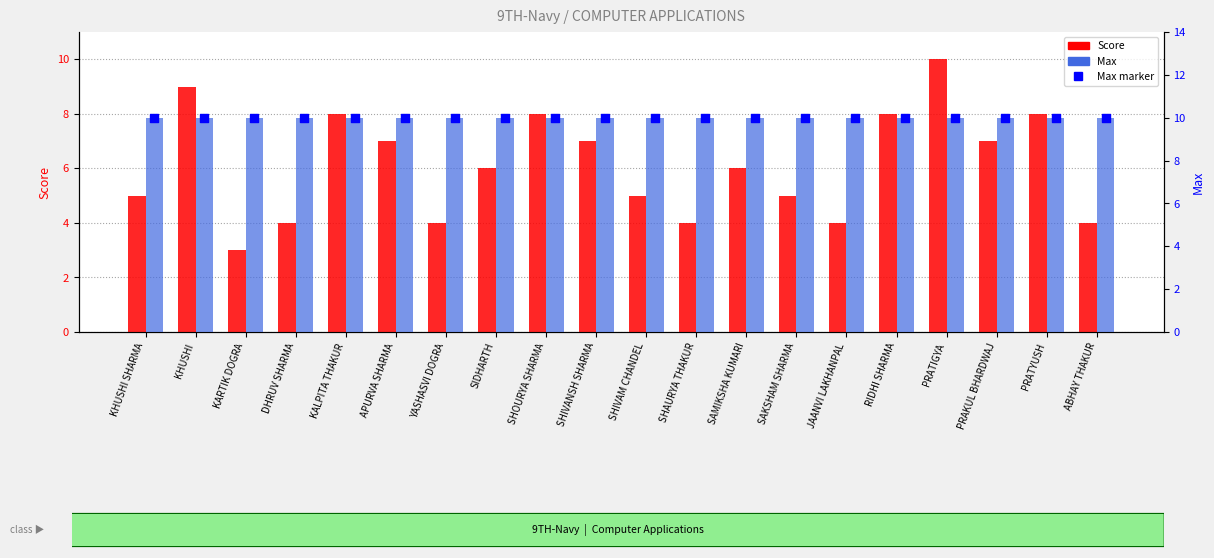

Which series has the largest Y range (max minus min)?

Score